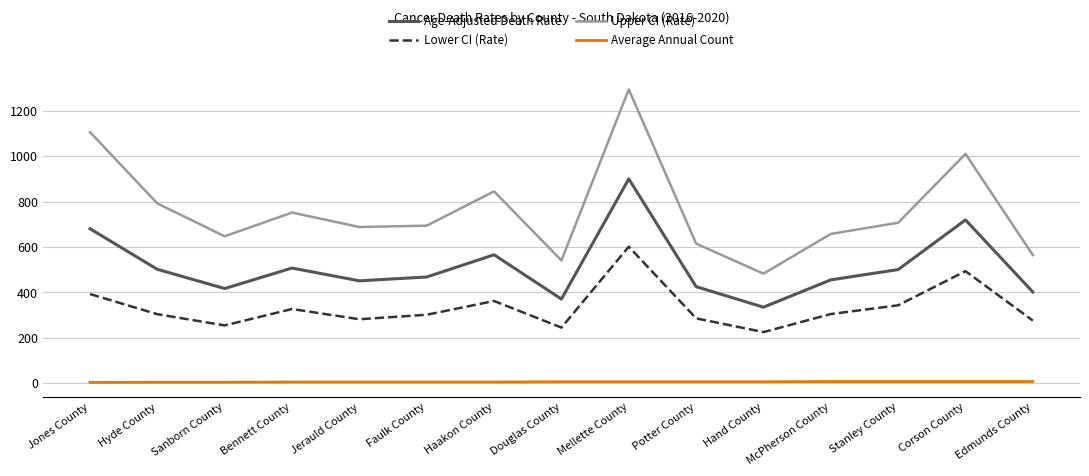

List the series in order of their overall mean, lowest first.

Average Annual Count, Lower CI (Rate), Age-Adjusted Death Rate, Upper CI (Rate)